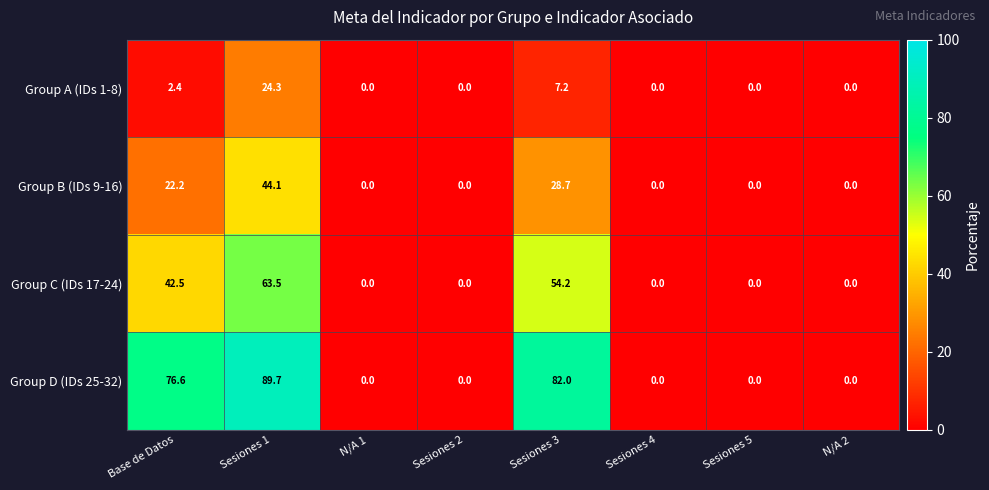

Which label corresponds to the largest value in the chart?

Sesiones 1